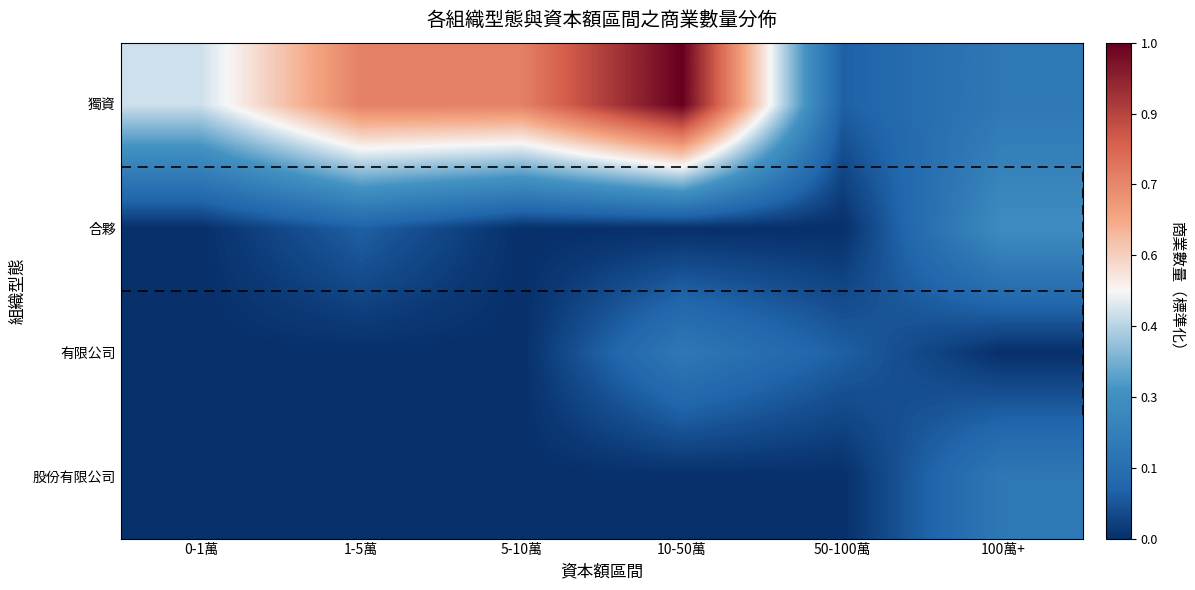

Between 1-5萬 and 50-100萬, which series saw the biggest shift?

獨資